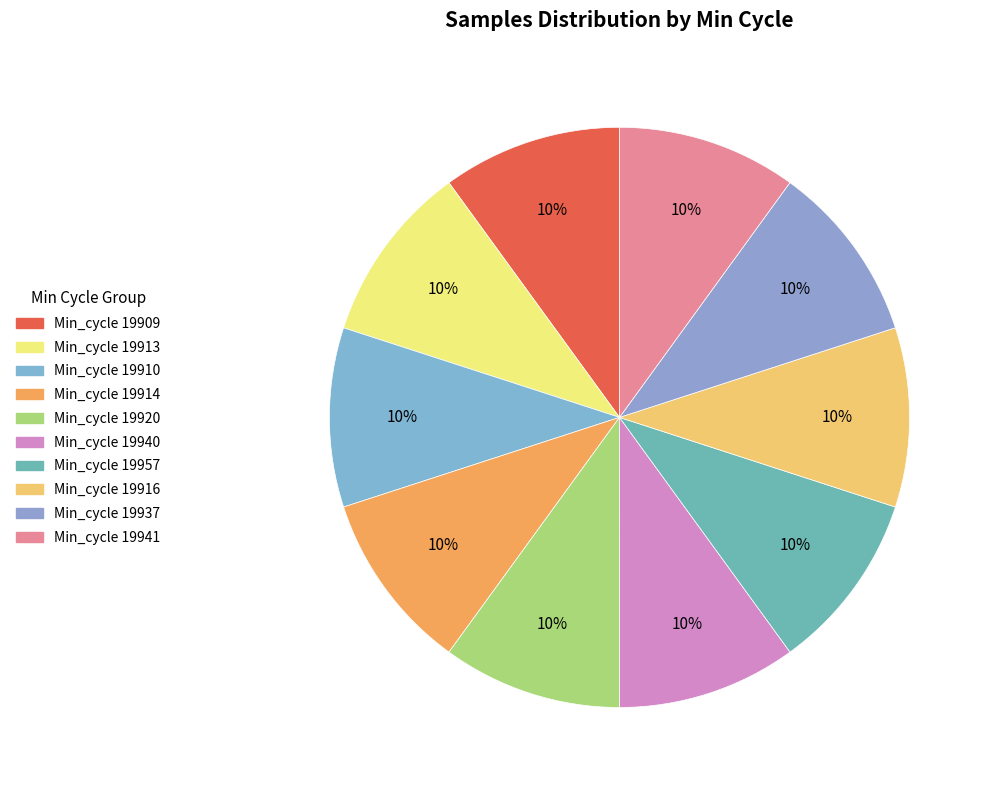

Does any single category account for the majority?

No